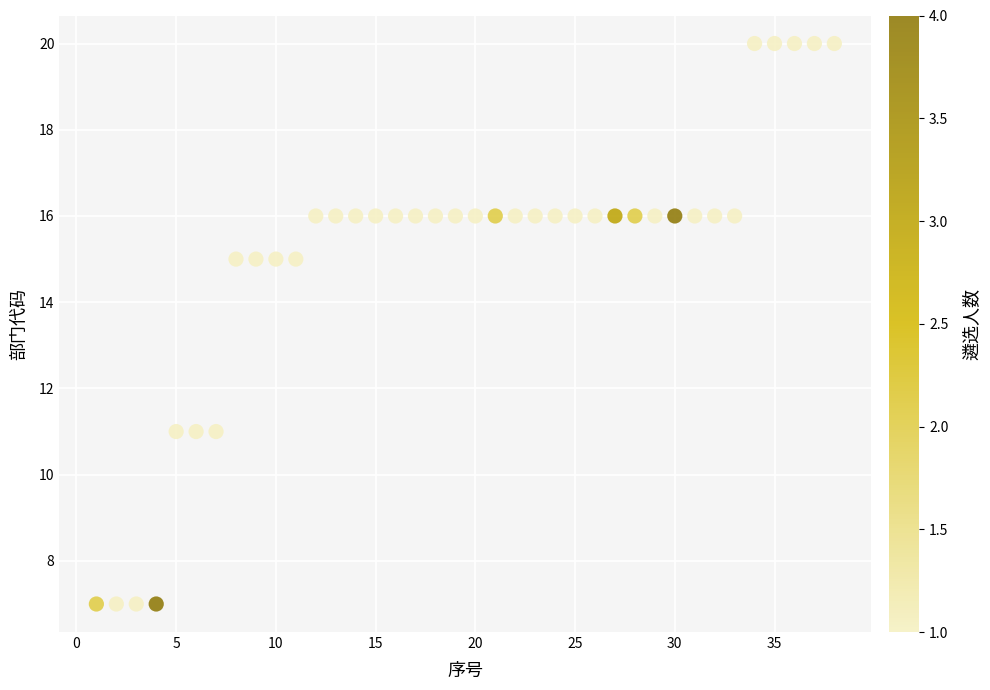

What is the range of Y values (max minus min)?

13